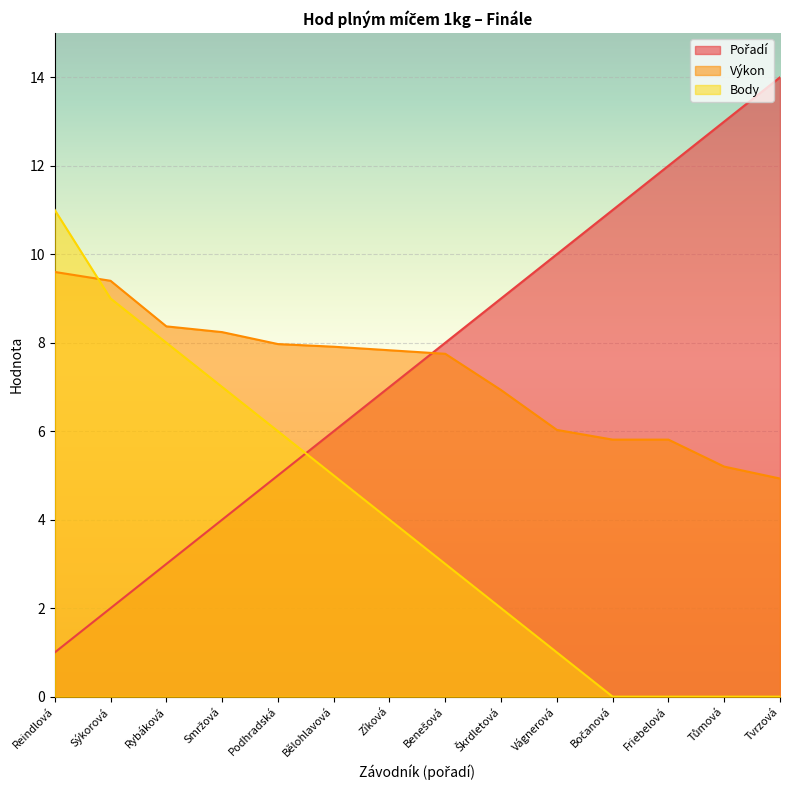

Does the chart display data point markers on the line(s)?

No